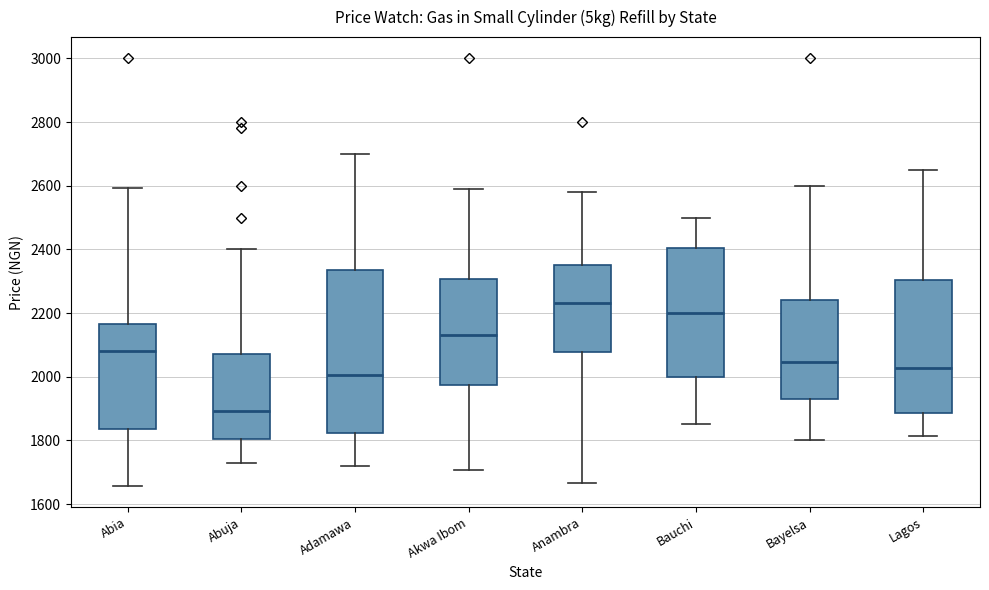

Reading left to right, read every box against the y-axis: the position of its median line, the range the box covers, and the ends of its whiskers. The values are not printed on the chart, so give them approximately, as read against the axis.

Abia: median 2080, box 1840 to 2160, whiskers 1660 to 2600
Abuja: median 1900, box 1800 to 2080, whiskers 1740 to 2400
Adamawa: median 2000, box 1820 to 2340, whiskers 1720 to 2700
Akwa Ibom: median 2140, box 1980 to 2300, whiskers 1700 to 2600
Anambra: median 2240, box 2080 to 2360, whiskers 1660 to 2580
Bauchi: median 2200, box 2000 to 2400, whiskers 1860 to 2500
Bayelsa: median 2040, box 1920 to 2240, whiskers 1800 to 2600
Lagos: median 2020, box 1880 to 2300, whiskers 1820 to 2660